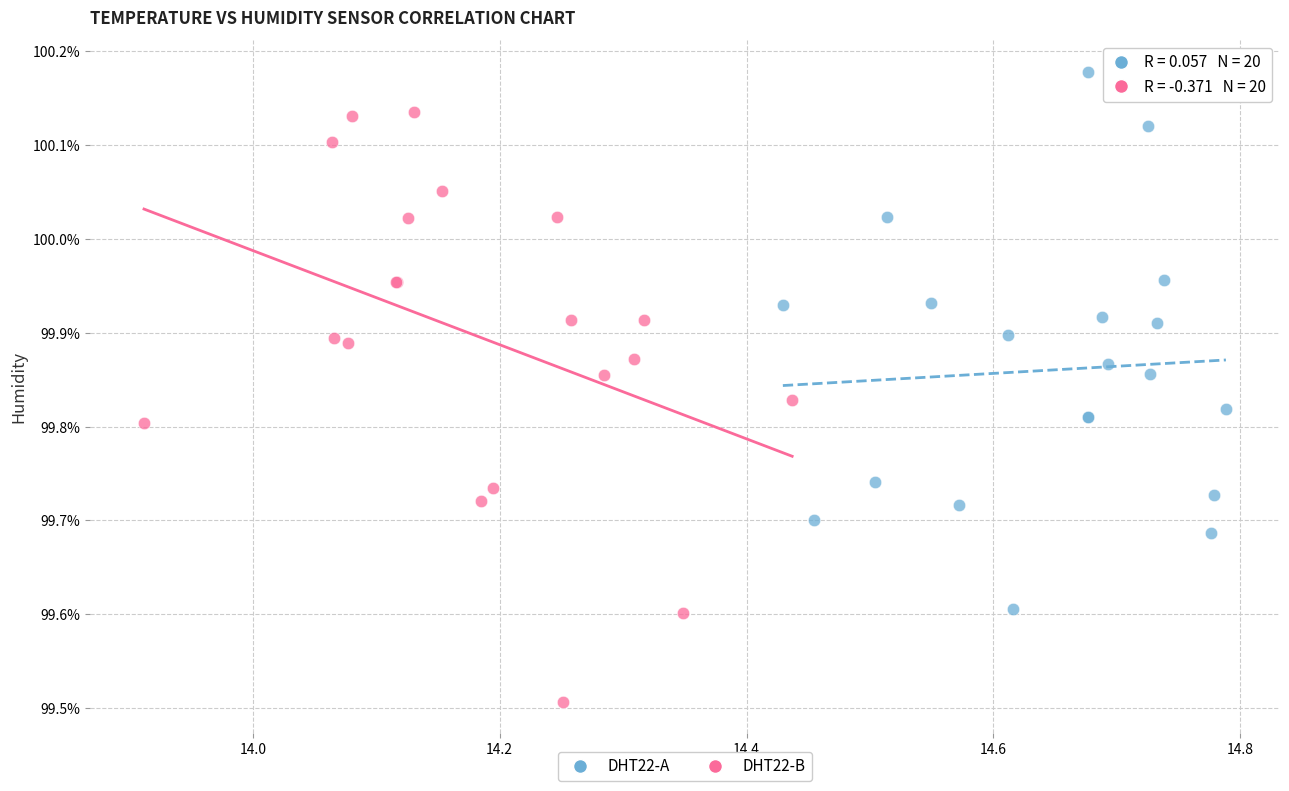

Which series has the largest Y range (max minus min)?

DHT22-B